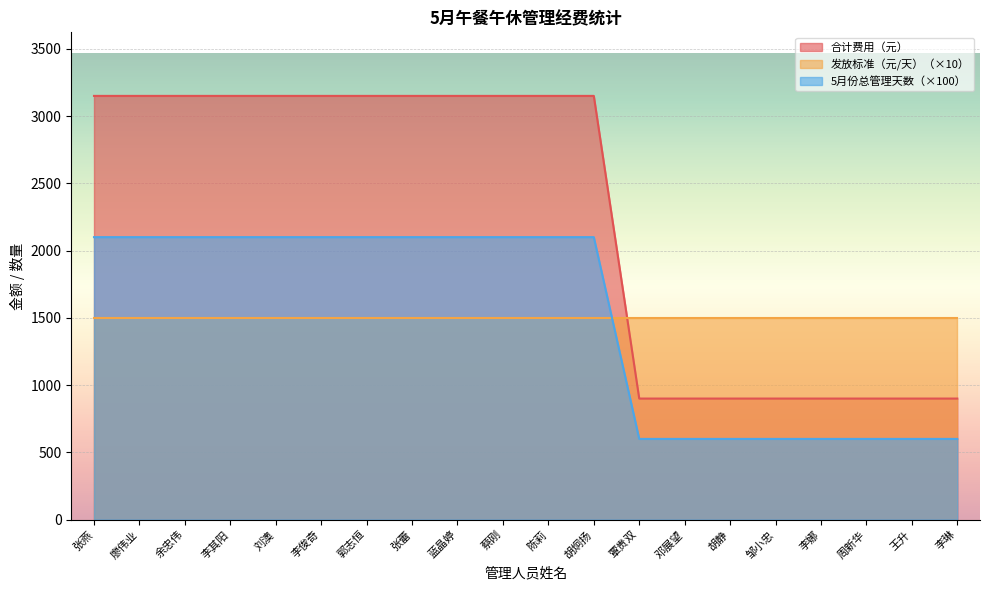

At which category does the chart reach its minimum across all series?

覃贵双